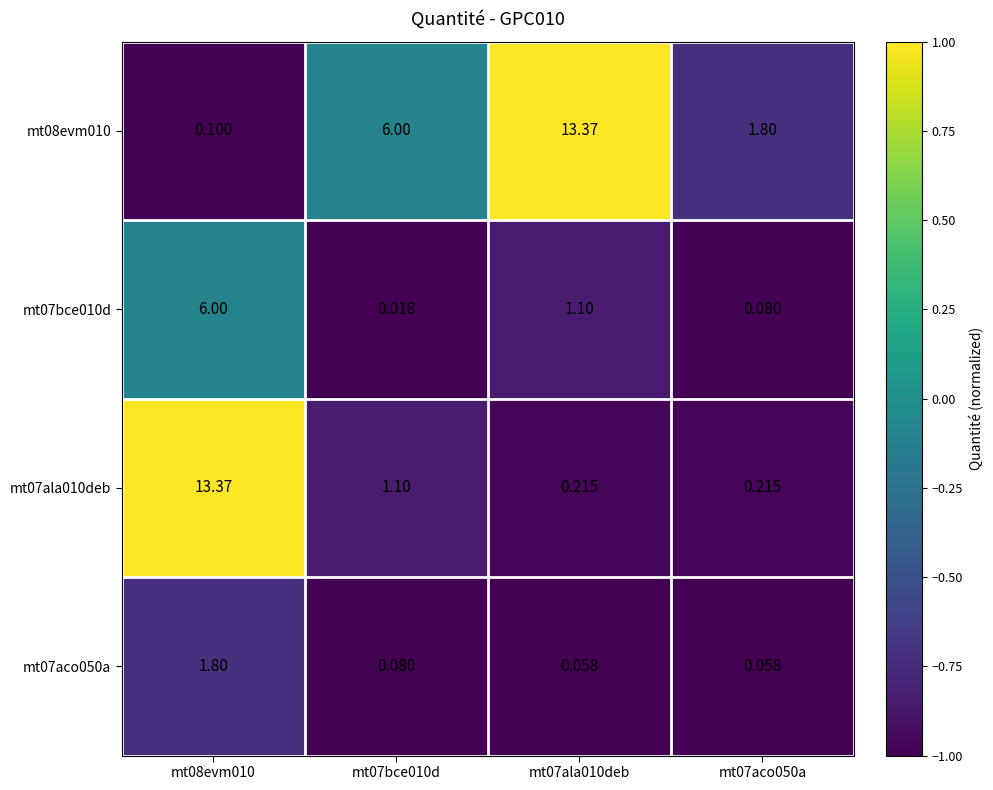

At which category is the sum across all series the highest?

mt08evm010